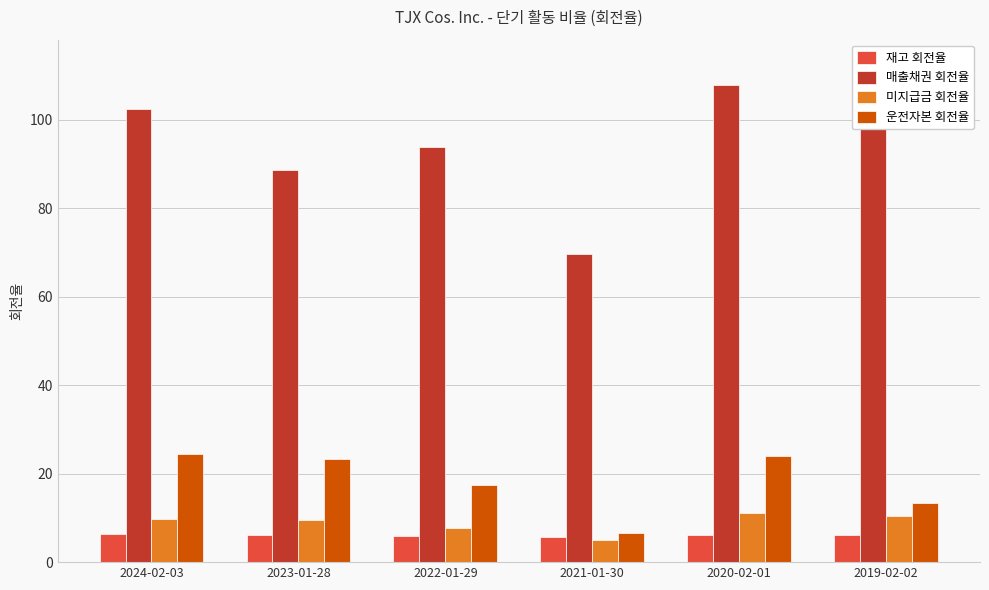

What is the difference between the maximum and second lowest values in the 미지급금 회전율 series?

3.4